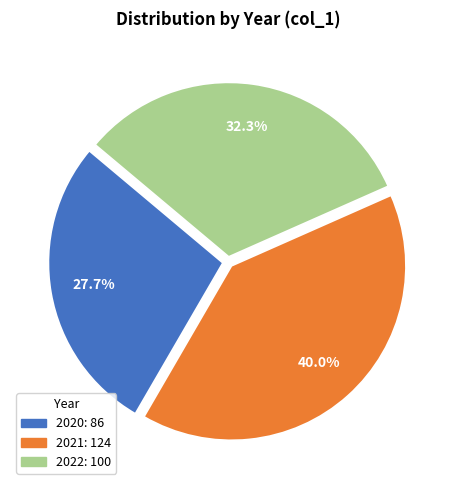

How many segments does this pie chart have?

3